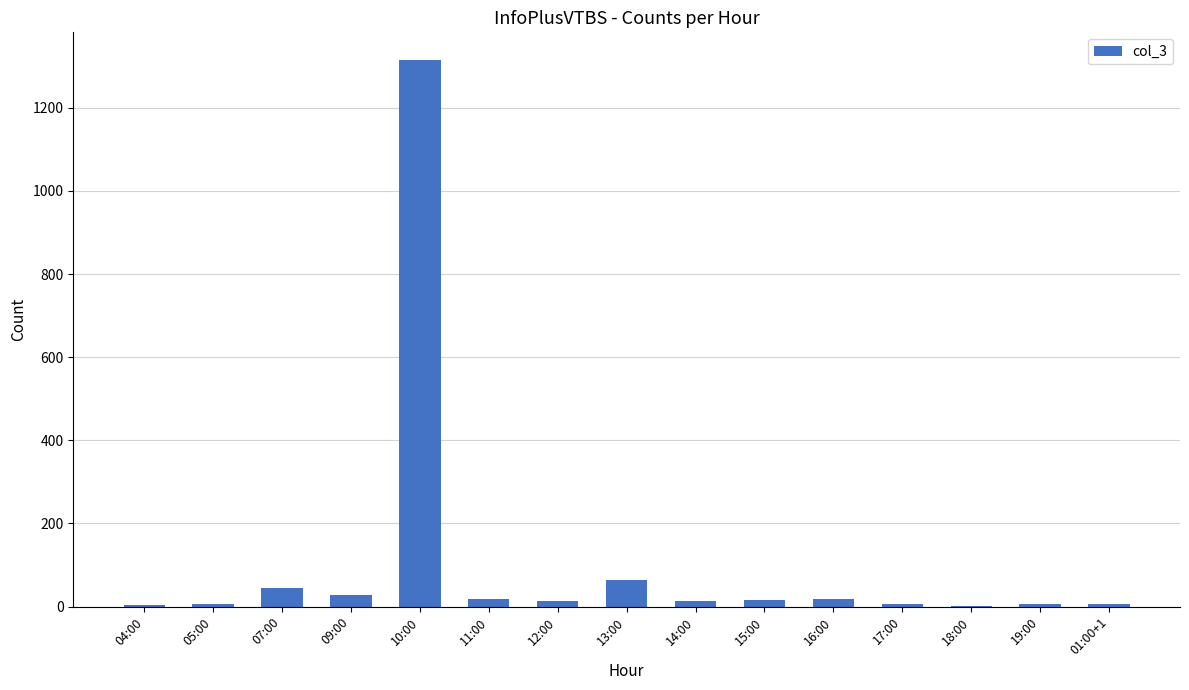

What is the sum of all values?

1562